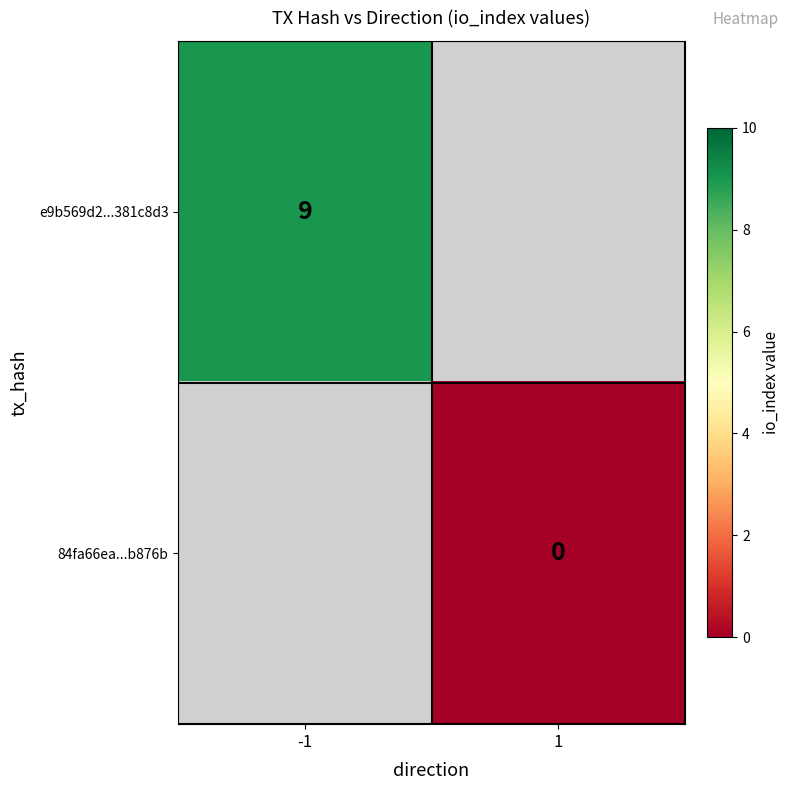

Is it true that e9b569d2...381c8d3 equals 3 at -1?

False